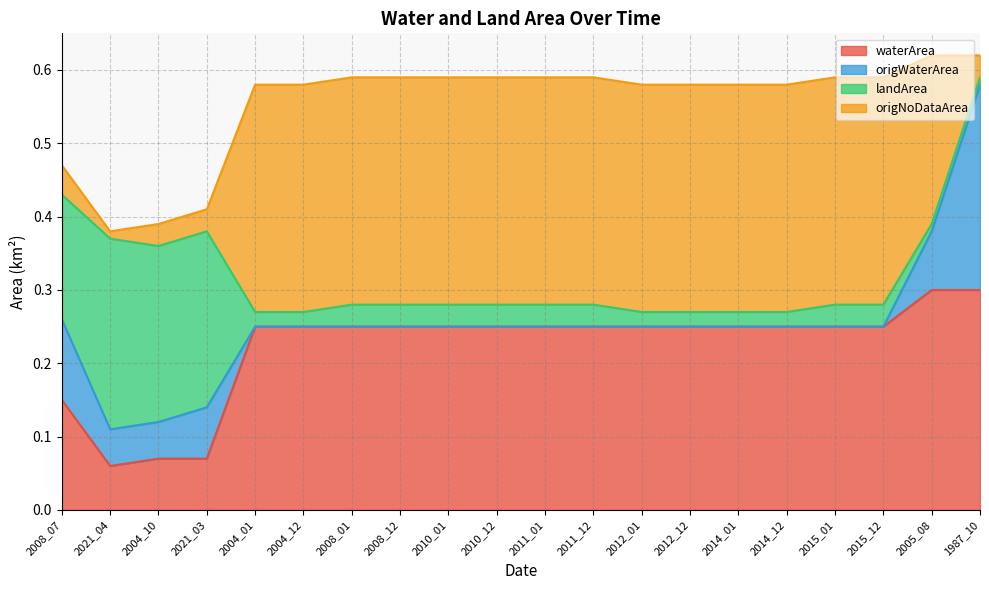

The value of waterArea at 2004_12 is 0.1. True or false?

False